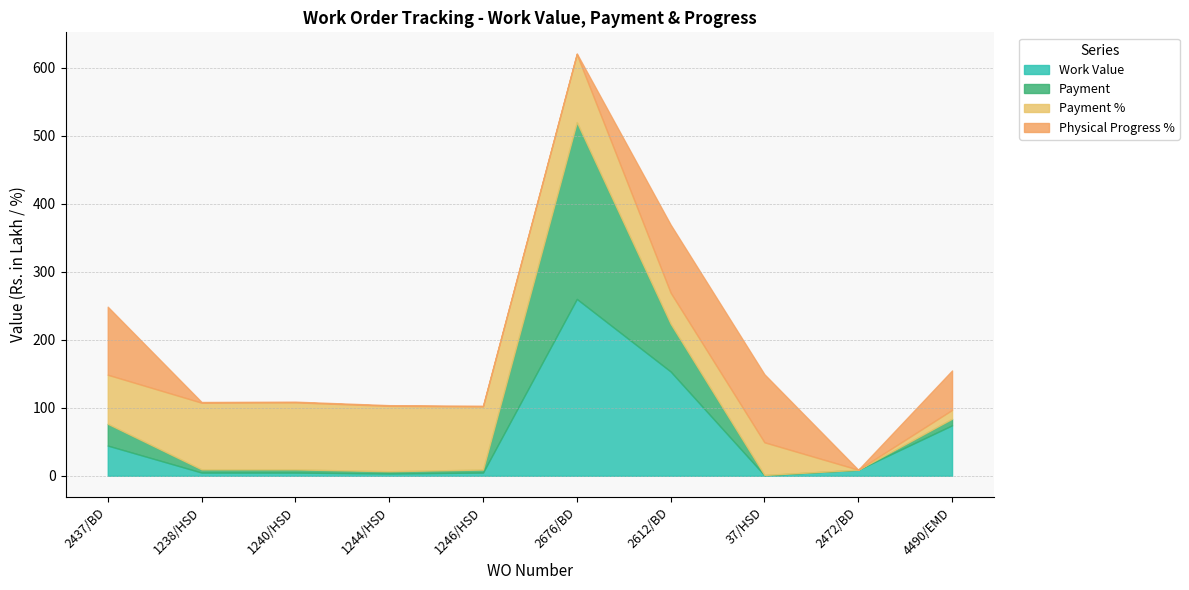

How many lines are shown in the chart?

4